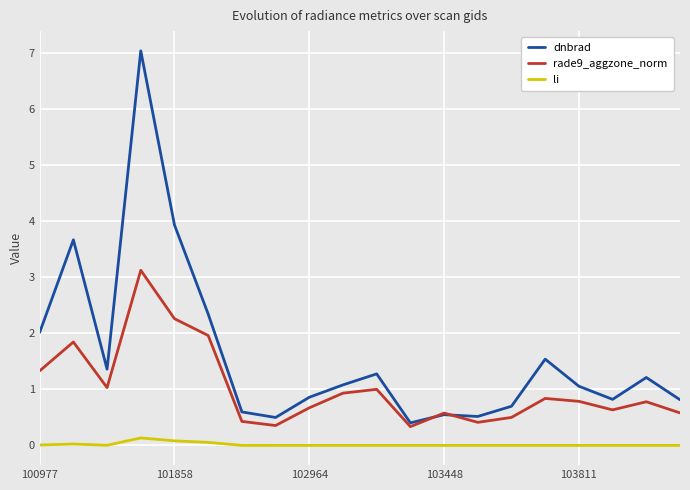

At how many categories does at least one series exceed 3?

3